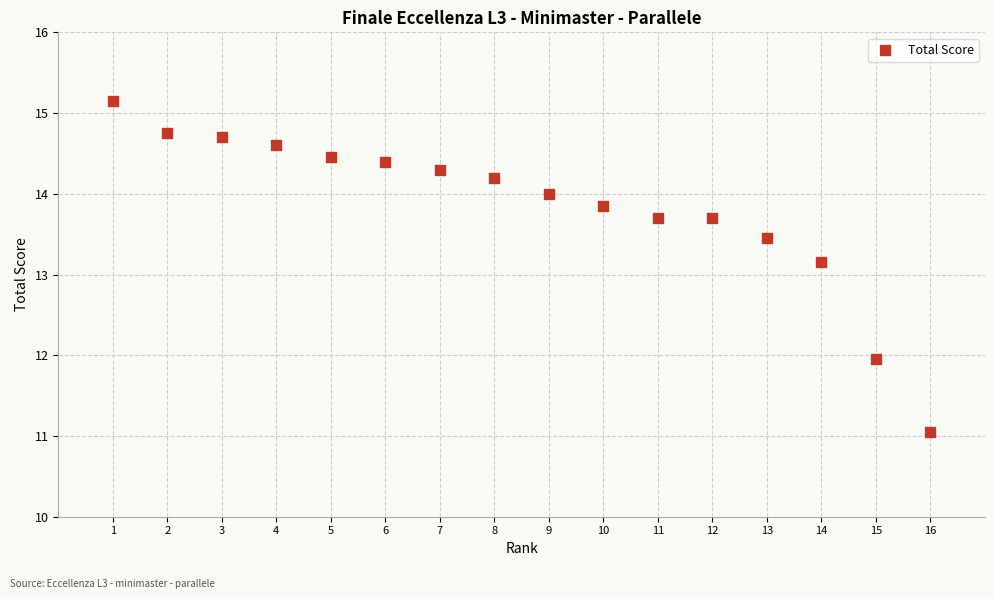

What Y value in the scatter plot is closest to 13?

13.2